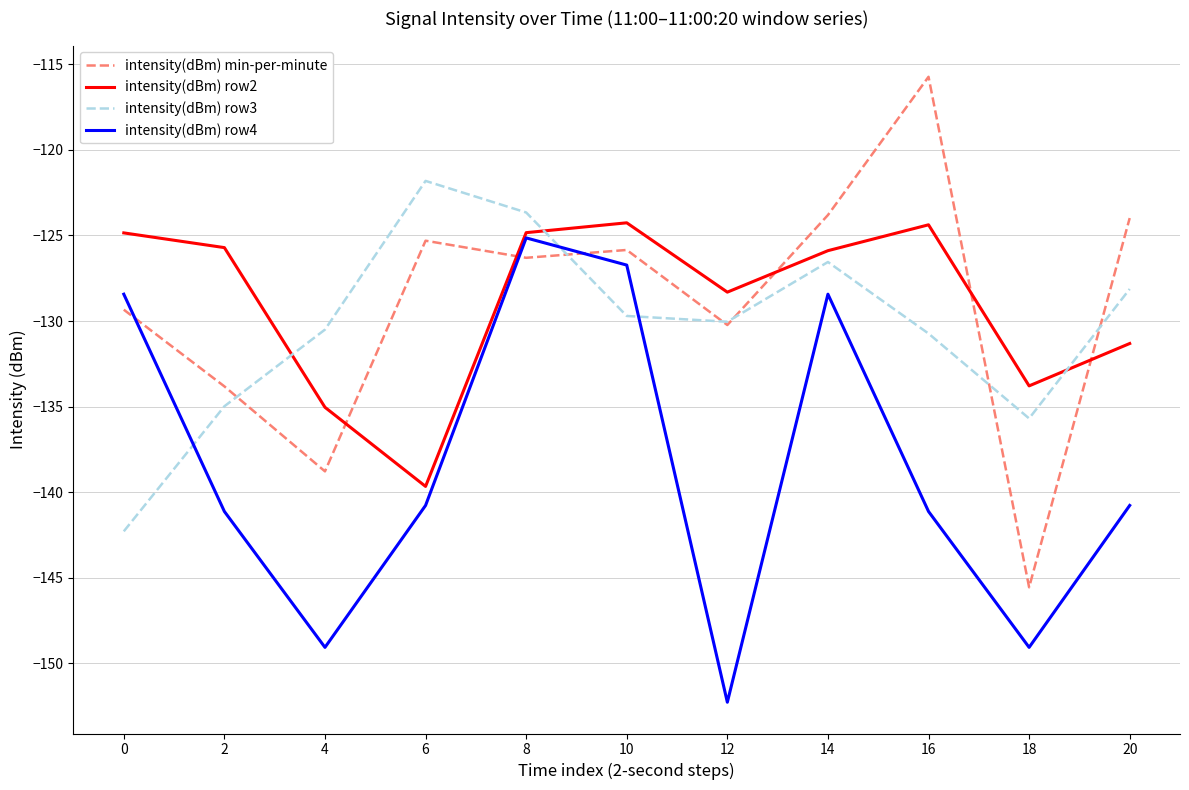

Is it true that intensity(dBm) row3 equals -73.0 at 4?

False